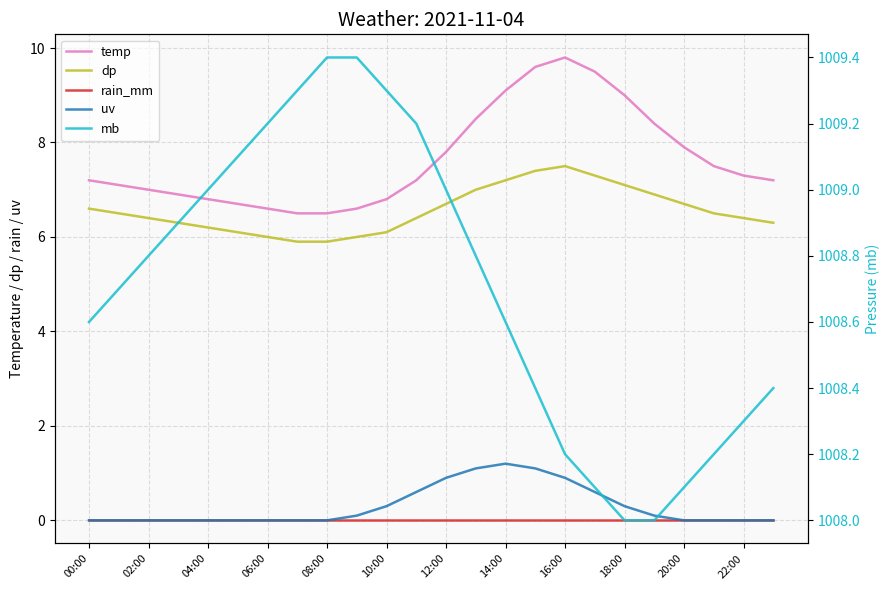

How many distinct data groups are displayed?

5